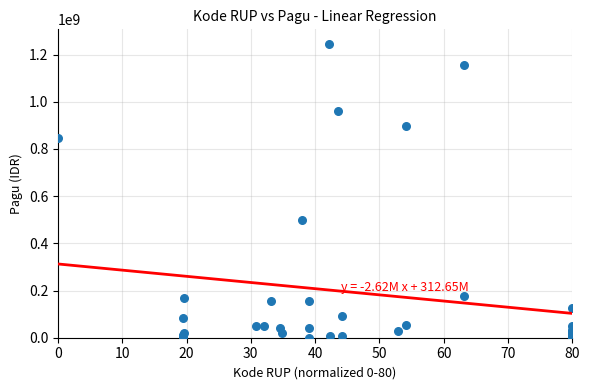

What Y value in the scatter plot is closest to 622840000?

499932000